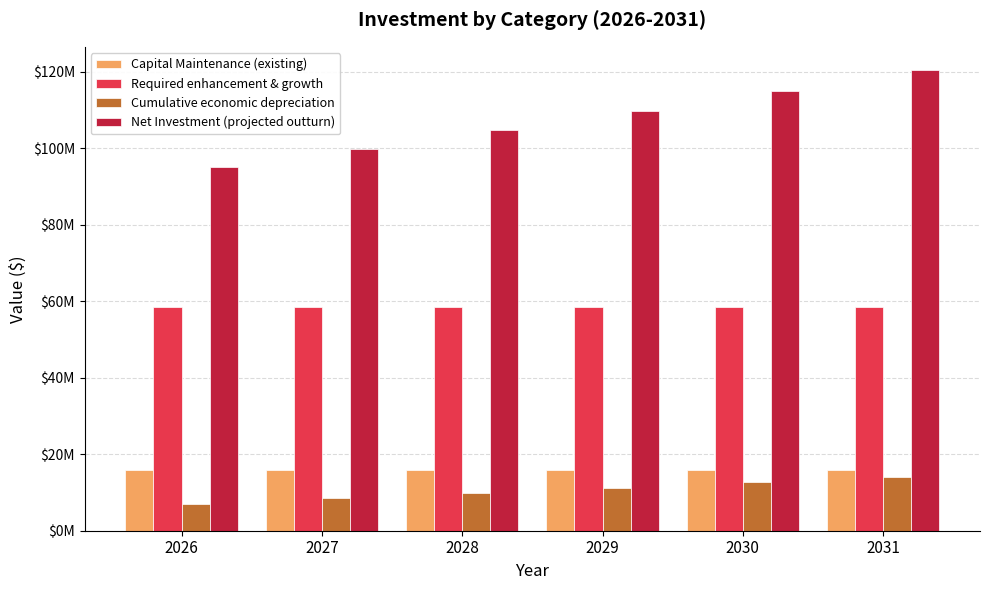

Are the bars horizontal?

No